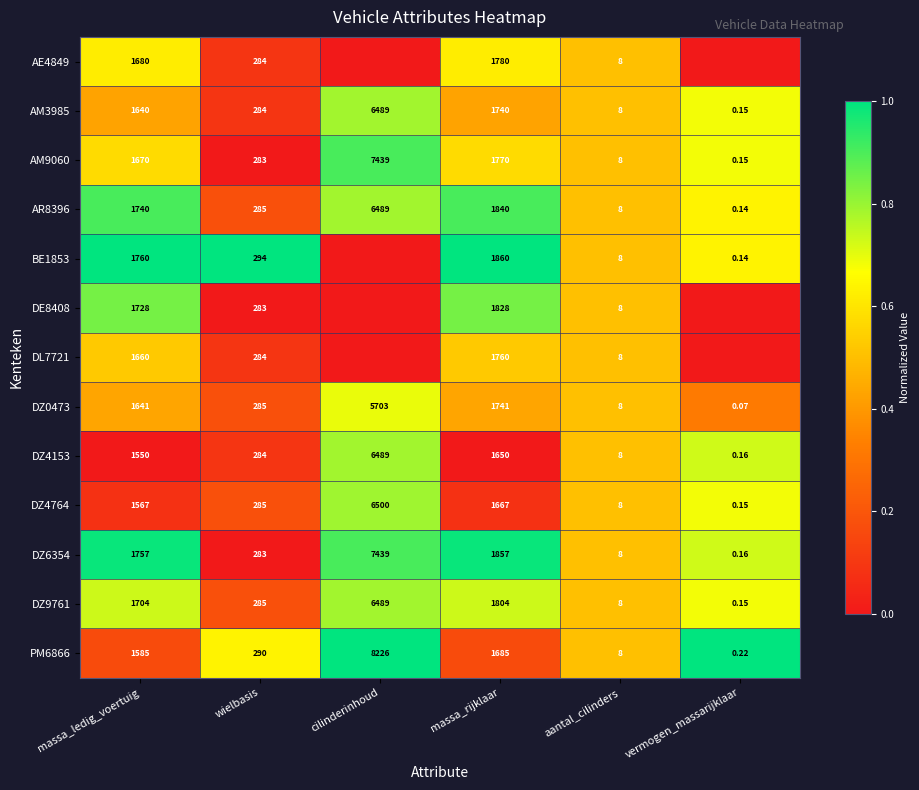

How many data points in DZ0473 are less than 1641?

3